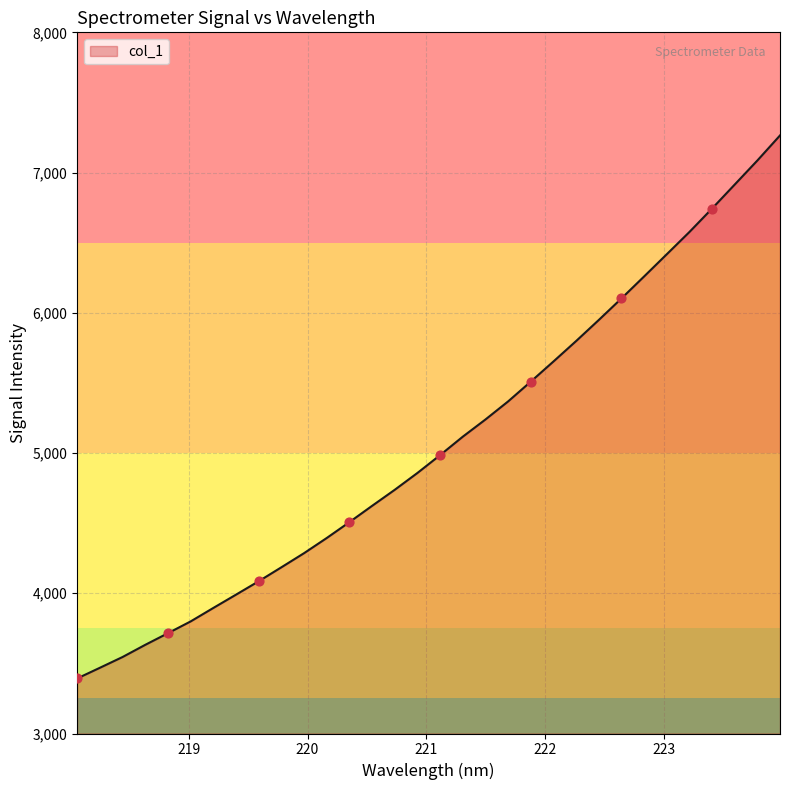

What is the smallest value displayed?

3392.5